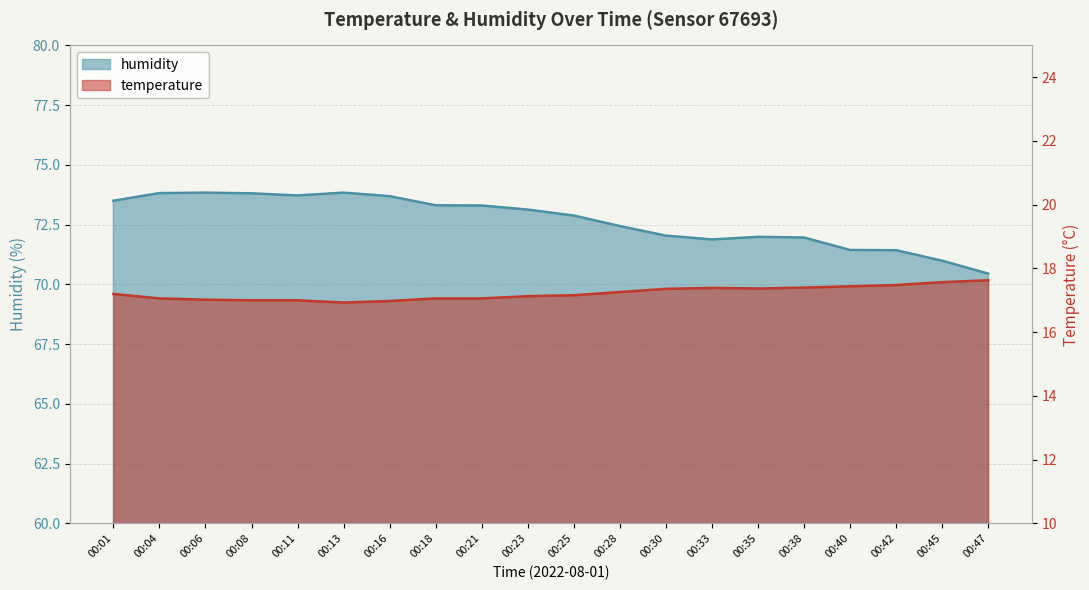

Reading left to right, extract all data points from this chart.

temperature: 17.2	17.1	17.0	17.0	17.0	16.9	17.0	17.1	17.1	17.1	17.2	17.3	17.4	17.4	17.4	17.4	17.4	17.5	17.6	17.6
humidity: 73.5	73.8	73.8	73.8	73.7	73.8	73.7	73.3	73.3	73.1	72.9	72.4	72.0	71.9	72.0	72.0	71.4	71.4	71.0	70.5